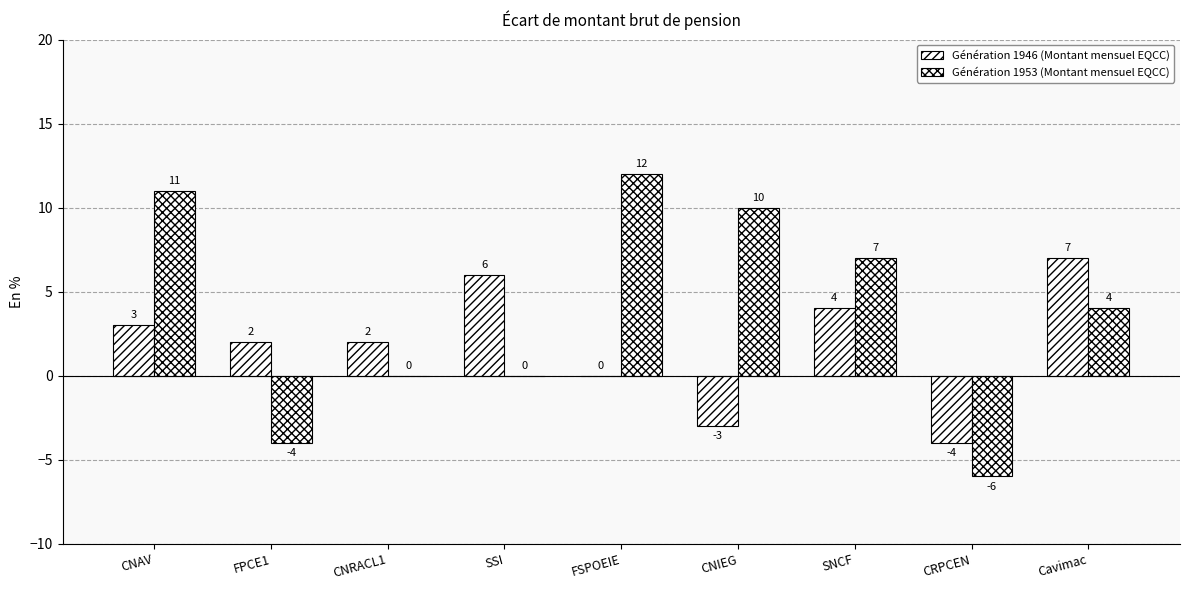

Count the number of data series in this chart.

2